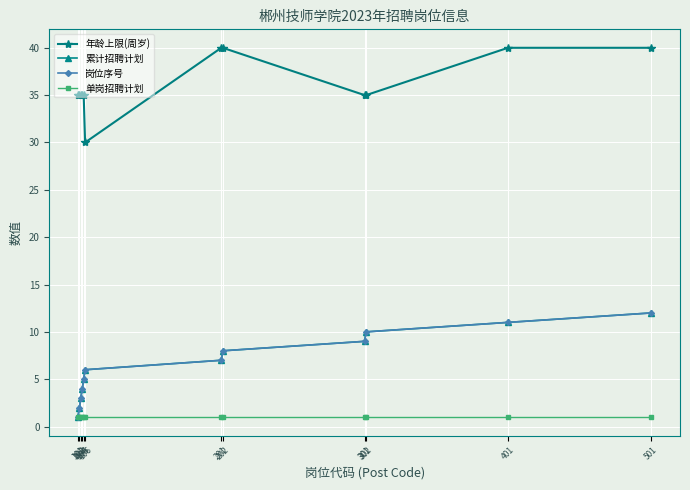

Is this an area chart (filled region under the line)?

No